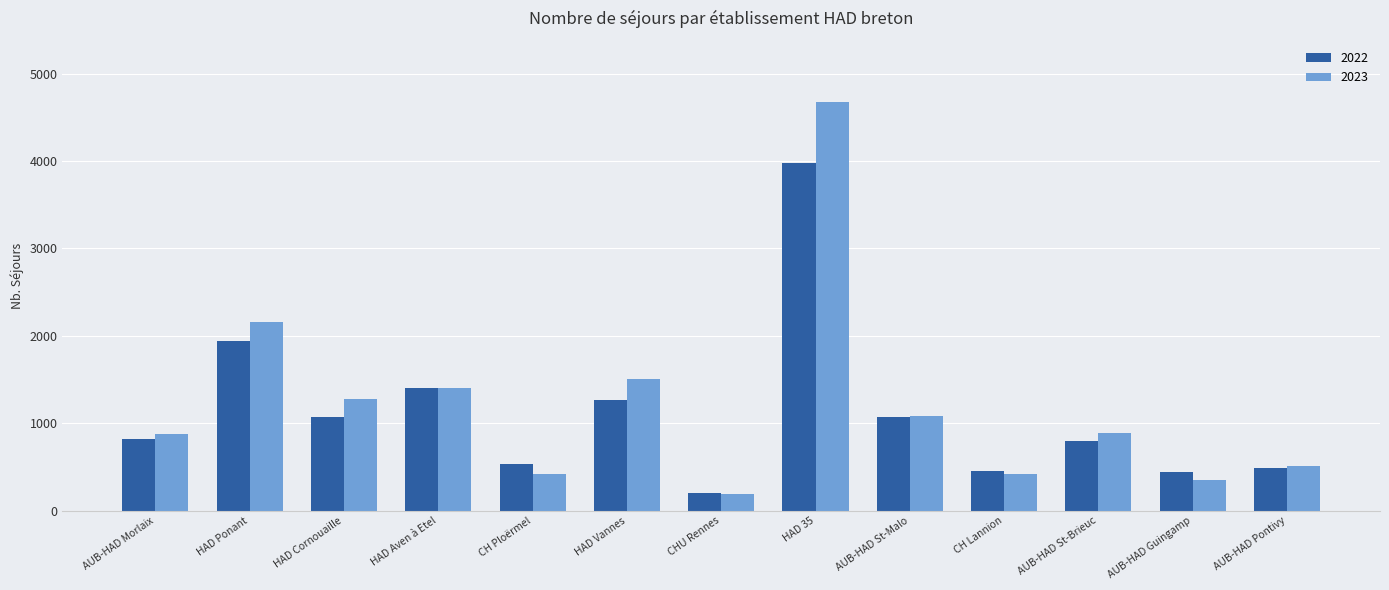

Where is 2022 nearest to the value 2088?

HAD Ponant